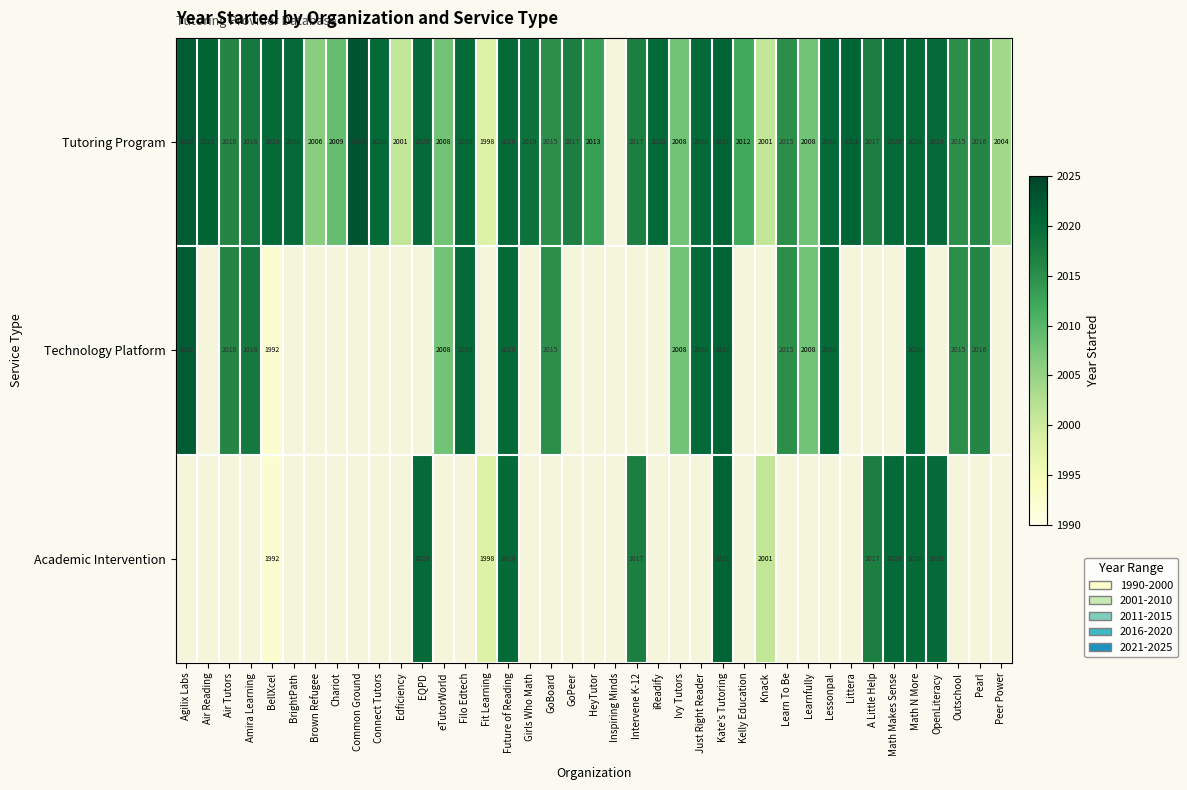

What is the difference between the Tutoring Program values at Air Tutors and Edficiency?

15